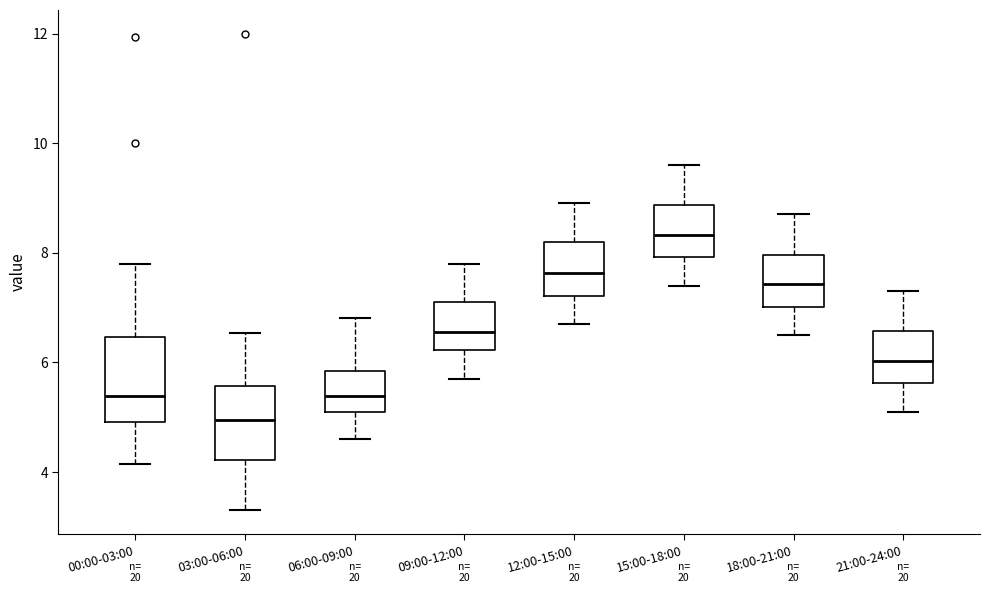

Reading left to right, read every box against the y-axis: the position of its median line, the range the box covers, and the ends of its whiskers. The values are not printed on the chart, so give them approximately, as read against the axis.

00:00-03:00: median 5.4, box 5.0 to 6.4, whiskers 4.2 to 7.8
03:00-06:00: median 5.0, box 4.2 to 5.6, whiskers 3.4 to 6.6
06:00-09:00: median 5.4, box 5.2 to 5.8, whiskers 4.6 to 6.8
09:00-12:00: median 6.6, box 6.2 to 7.2, whiskers 5.8 to 7.8
12:00-15:00: median 7.6, box 7.2 to 8.2, whiskers 6.8 to 9.0
15:00-18:00: median 8.4, box 8.0 to 8.8, whiskers 7.4 to 9.6
18:00-21:00: median 7.4, box 7.0 to 8.0, whiskers 6.6 to 8.8
21:00-24:00: median 6.0, box 5.6 to 6.6, whiskers 5.2 to 7.4